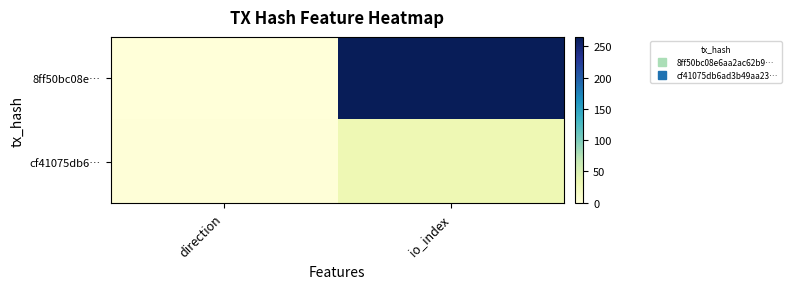

Which series has the largest total across all categories?

8ff50bc08e…